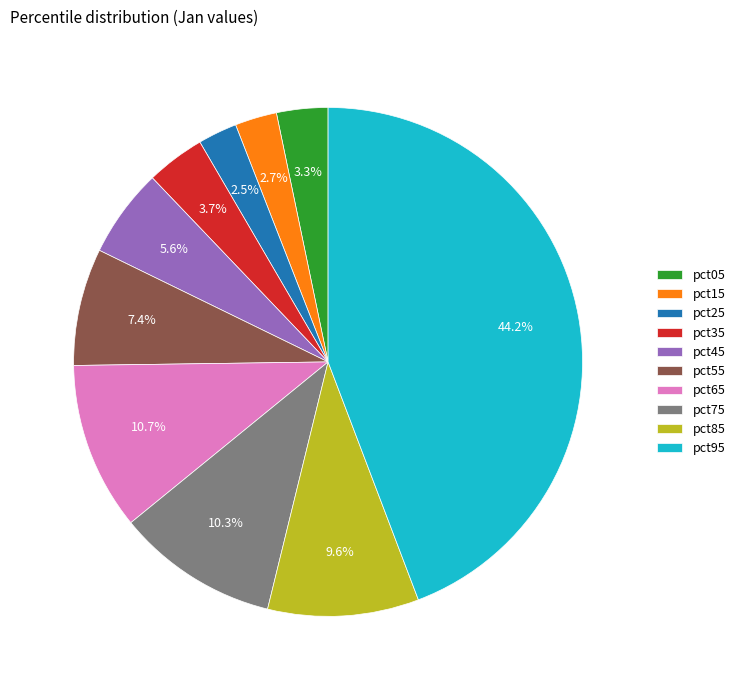

Which category has the biggest portion of the pie?

pct95